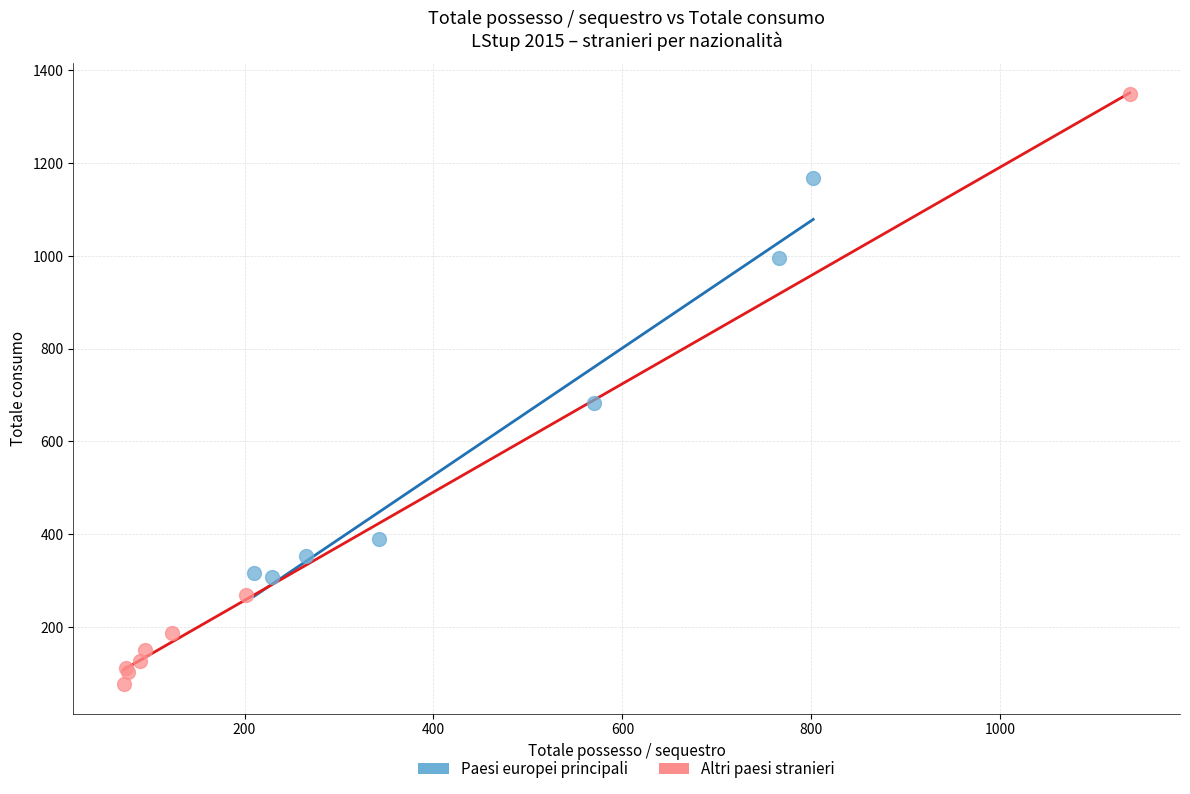

Which series has the widest spread of Y values?

Altri paesi stranieri